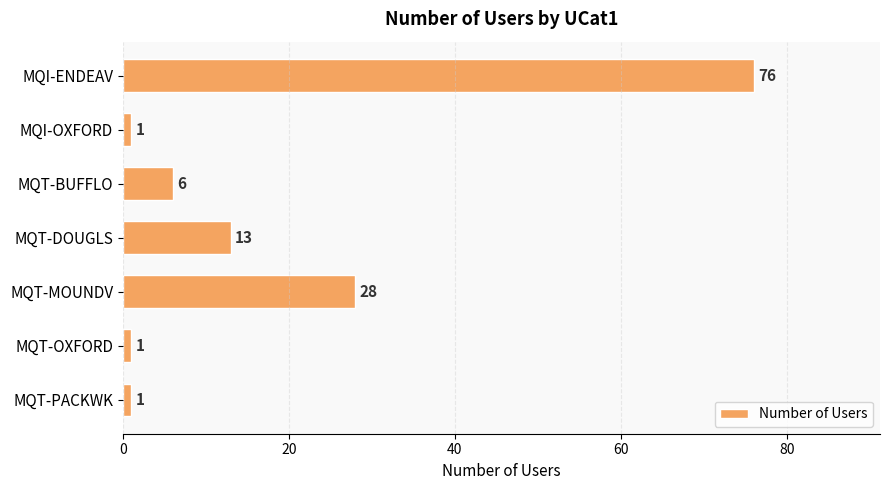

What is the label of the 3rd bar from the bottom?

MQT-MOUNDV